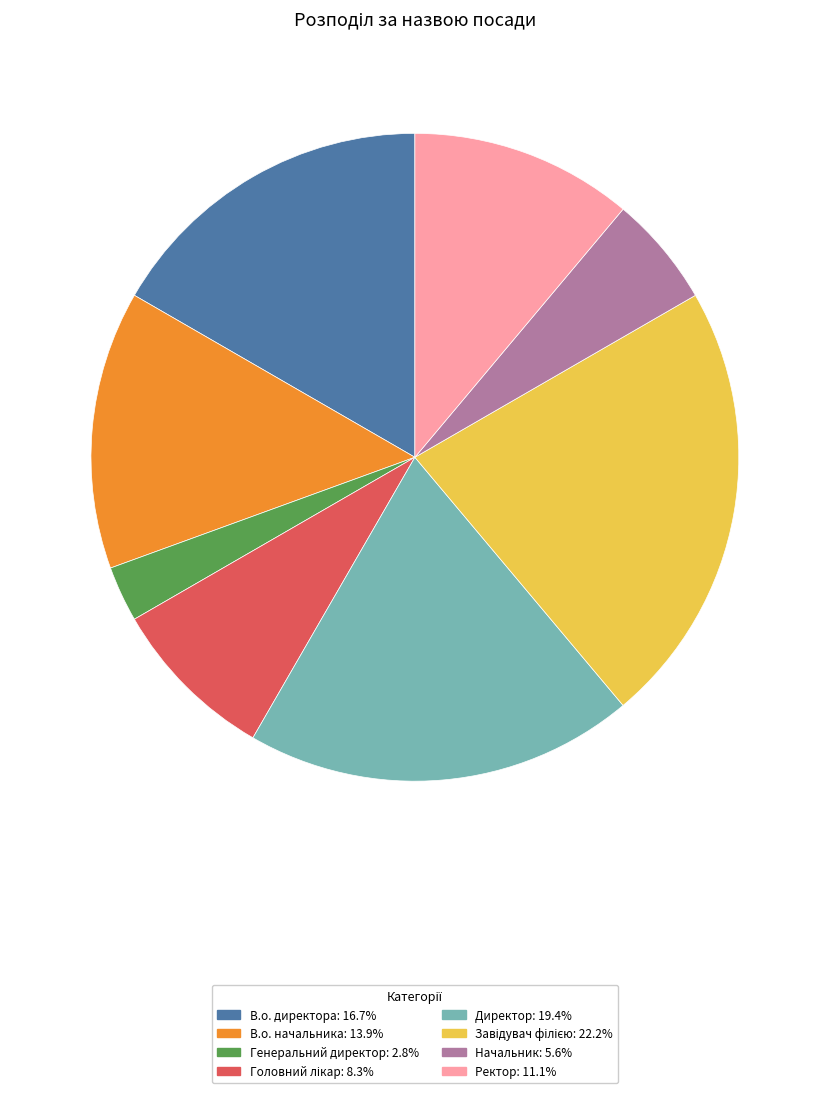

Combined, do Генеральний директор and Начальник account for over 50%?

No